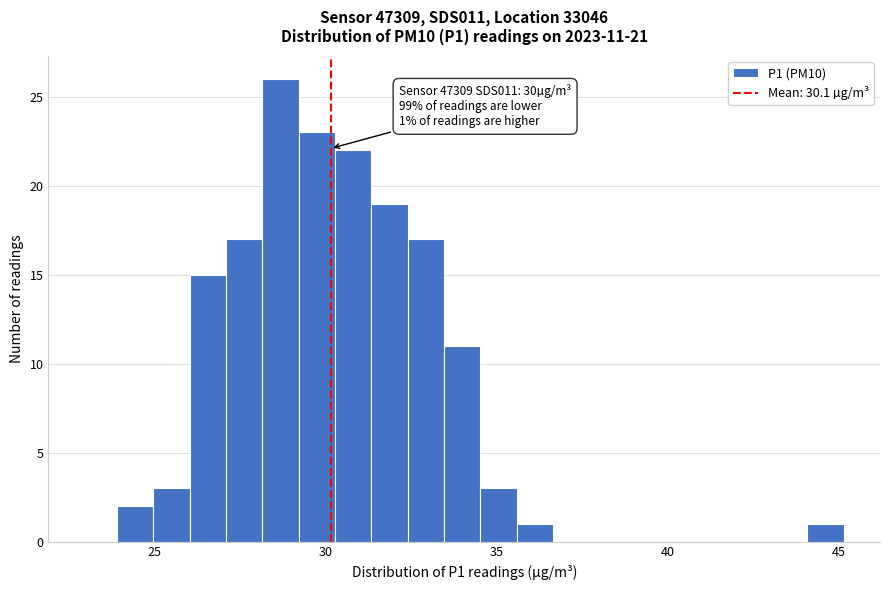

Read against the x-axis, roughly where is the centre of the tallest bar?

28.5